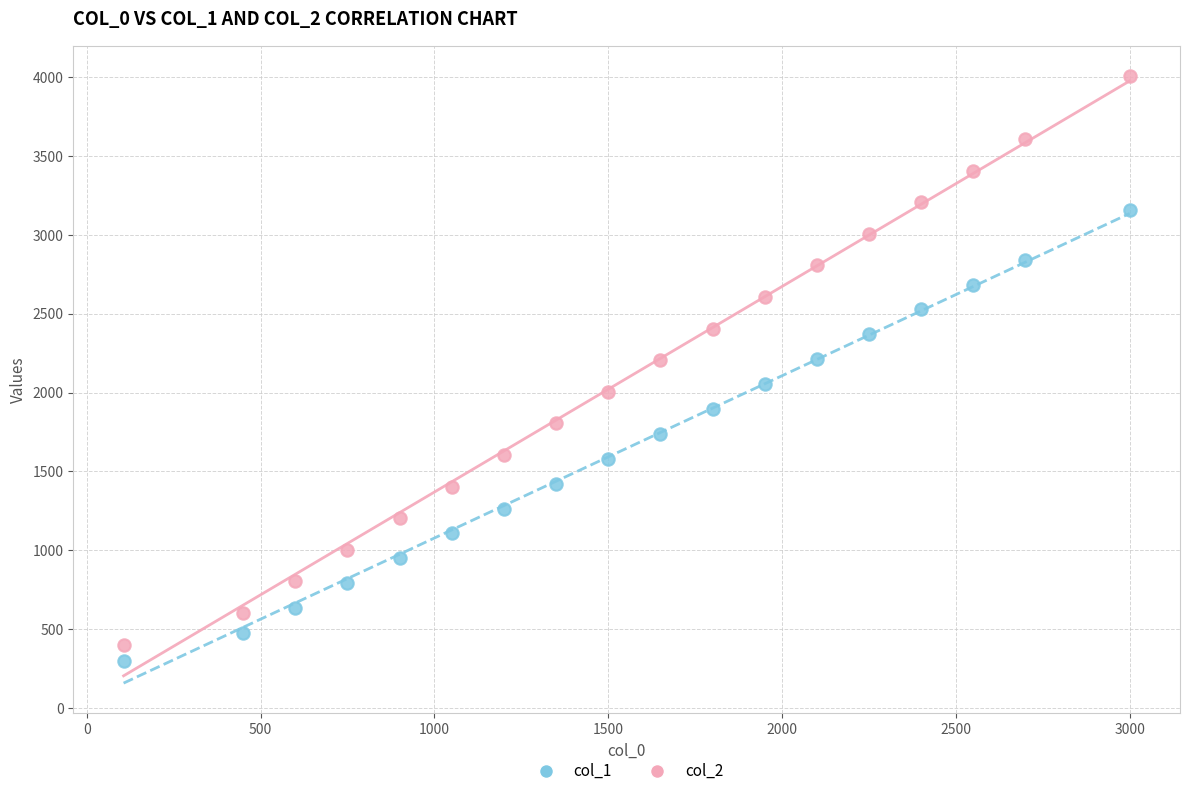

Which series reaches the minimum Y coordinate?

col_1